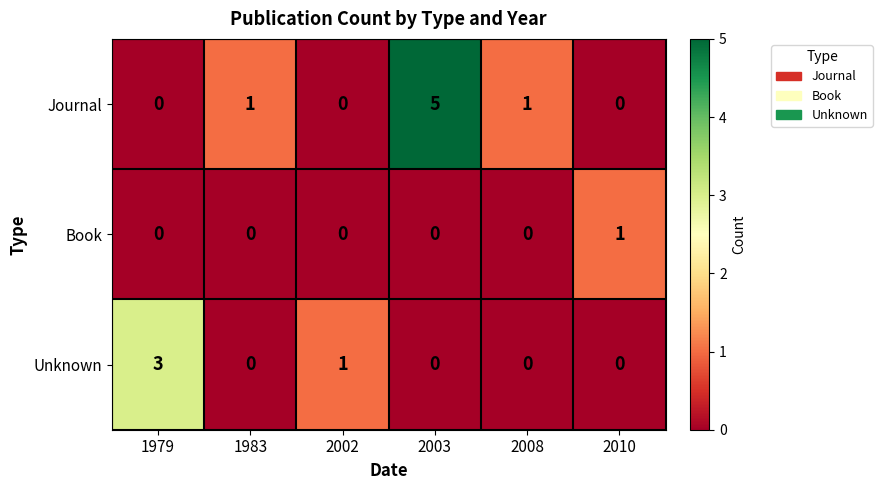

At which category is the sum across all series the highest?

2003